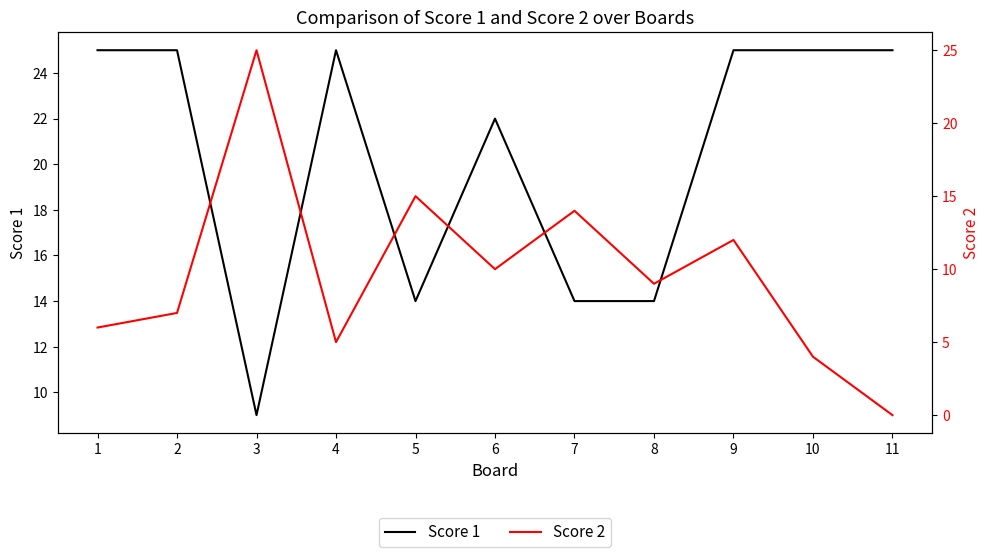

What is the maximum value shown in the chart?

25